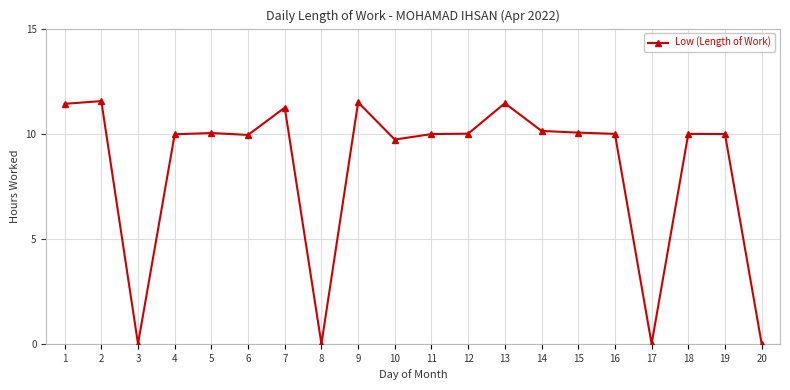

Where is the data nearest to the value 5?

10